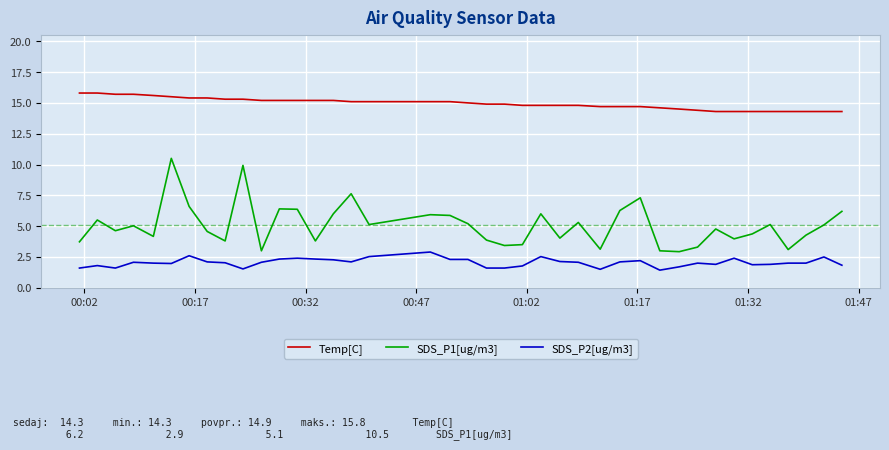

Count the number of data series in this chart.

3